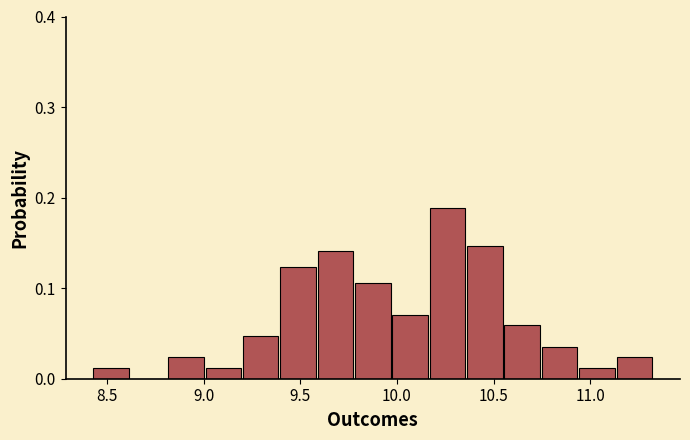

Read against the x-axis, roughly where is the centre of the tallest bar?

10.25